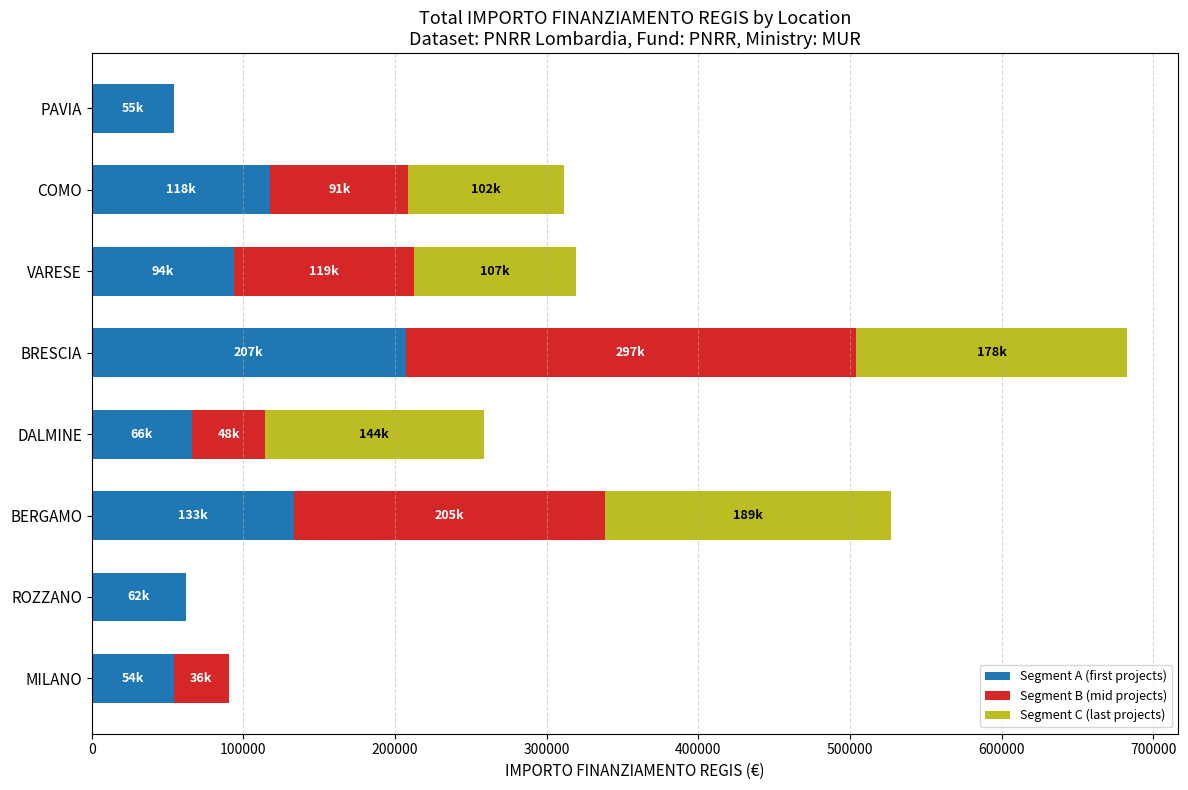

Is it true that Segment A (first projects) equals 66393.6 at DALMINE?

True